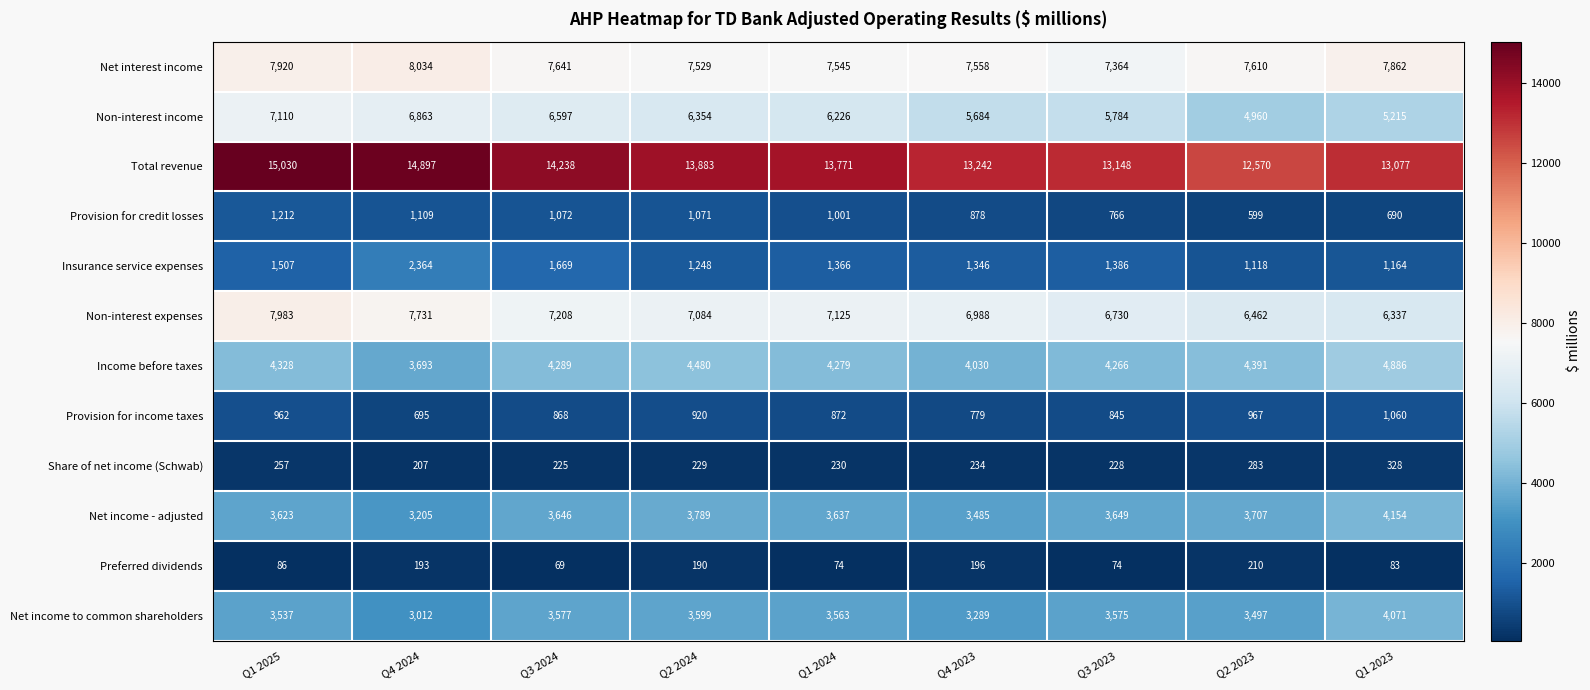

At Q2 2023, list the series in order from largest to smallest.

Total revenue, Net interest income, Non-interest expenses, Non-interest income, Income before taxes, Net income - adjusted, Net income to common shareholders, Insurance service expenses, Provision for income taxes, Provision for credit losses, Share of net income (Schwab), Preferred dividends